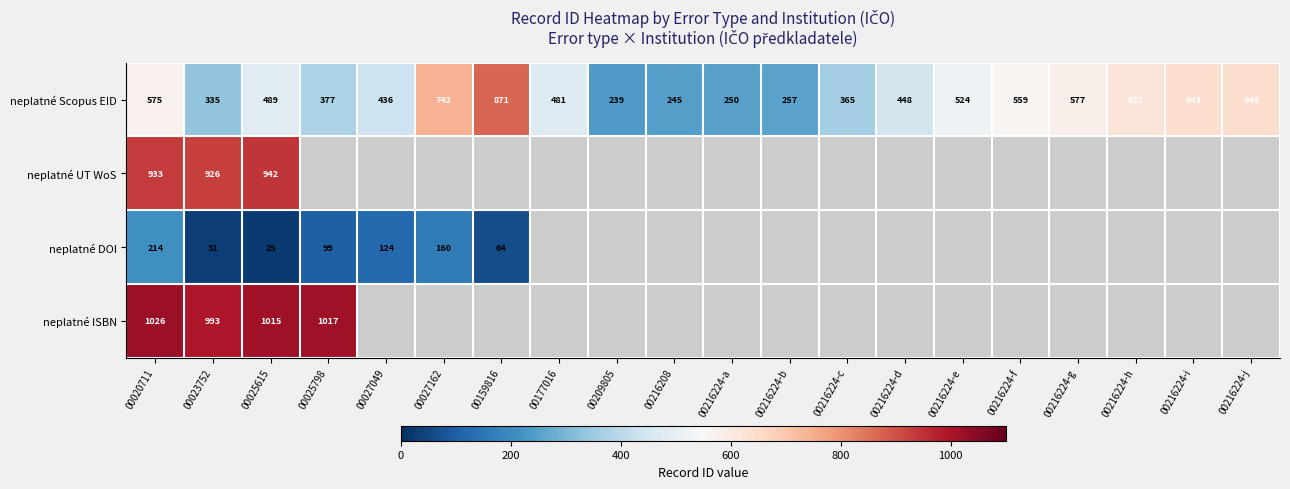

Which category has the lowest value across all series?

00025615